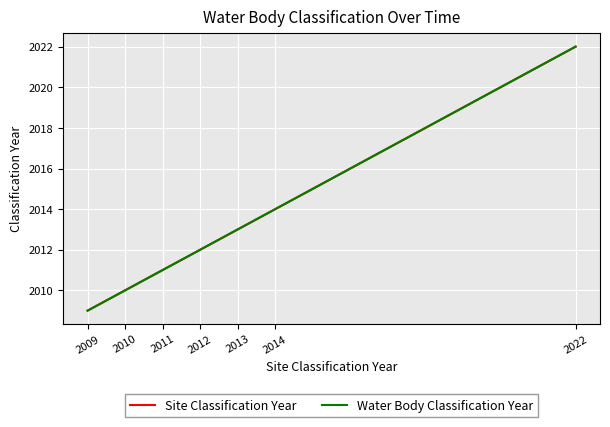

Does the chart display data point markers on the line(s)?

No